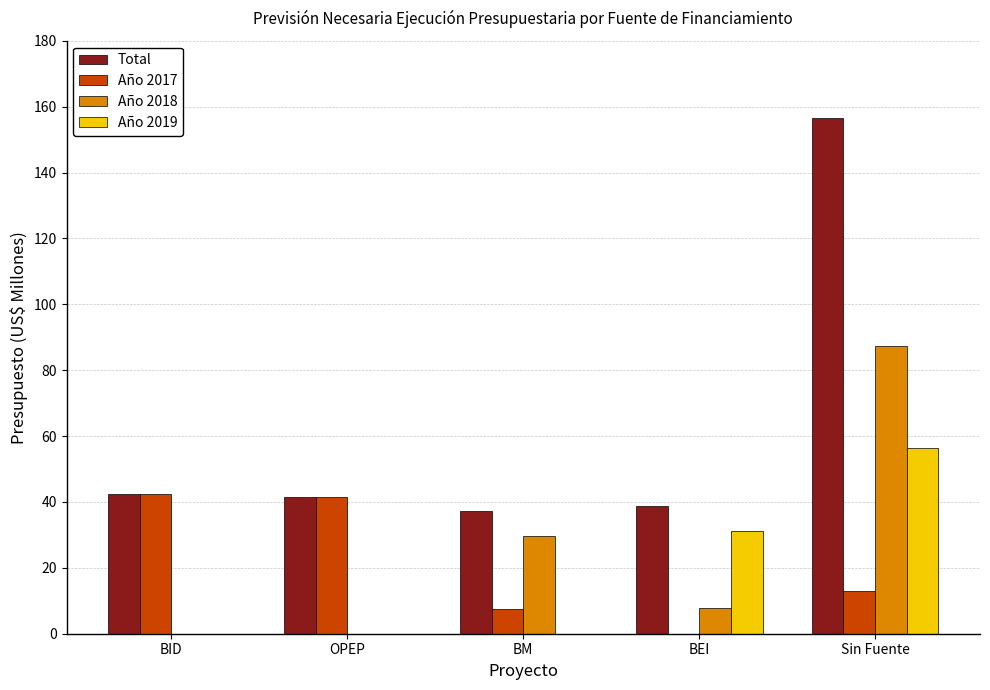

Does the chart contain stacked bars?

No